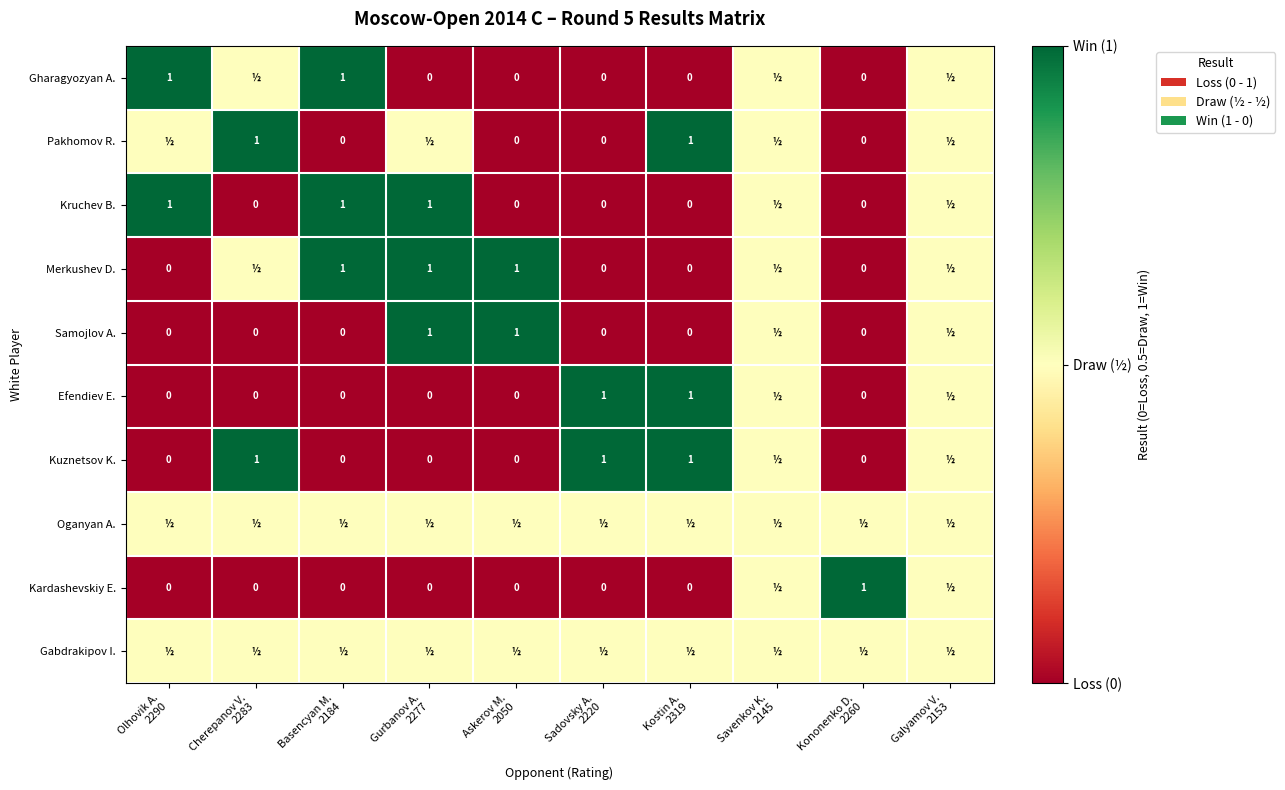

Which has a higher value, Sadovsky A.
2220 or Kostin A.
2319?

Sadovsky A.
2220